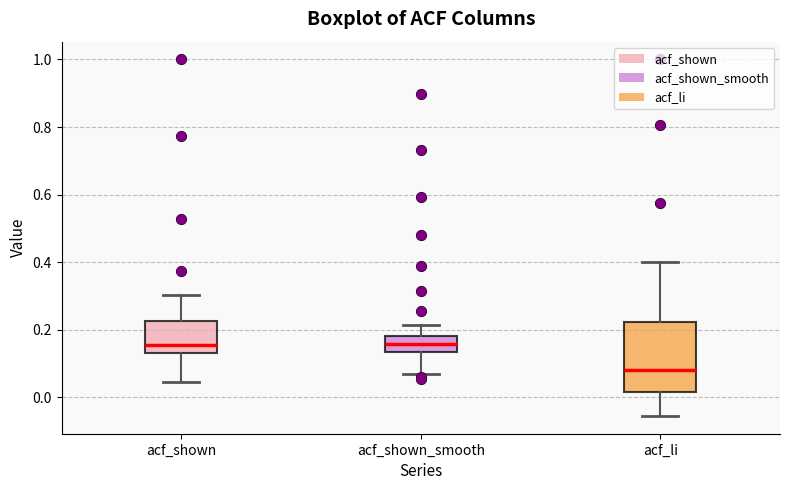

Reading left to right, read every box against the y-axis: the position of its median line, the range the box covers, and the ends of its whiskers. The values are not printed on the chart, so give them approximately, as read against the axis.

acf_shown: median 0.16, box 0.14 to 0.22, whiskers 0.04 to 0.30
acf_shown_smooth: median 0.16, box 0.14 to 0.18, whiskers 0.08 to 0.22
acf_li: median 0.08, box 0.02 to 0.22, whiskers -0.06 to 0.40